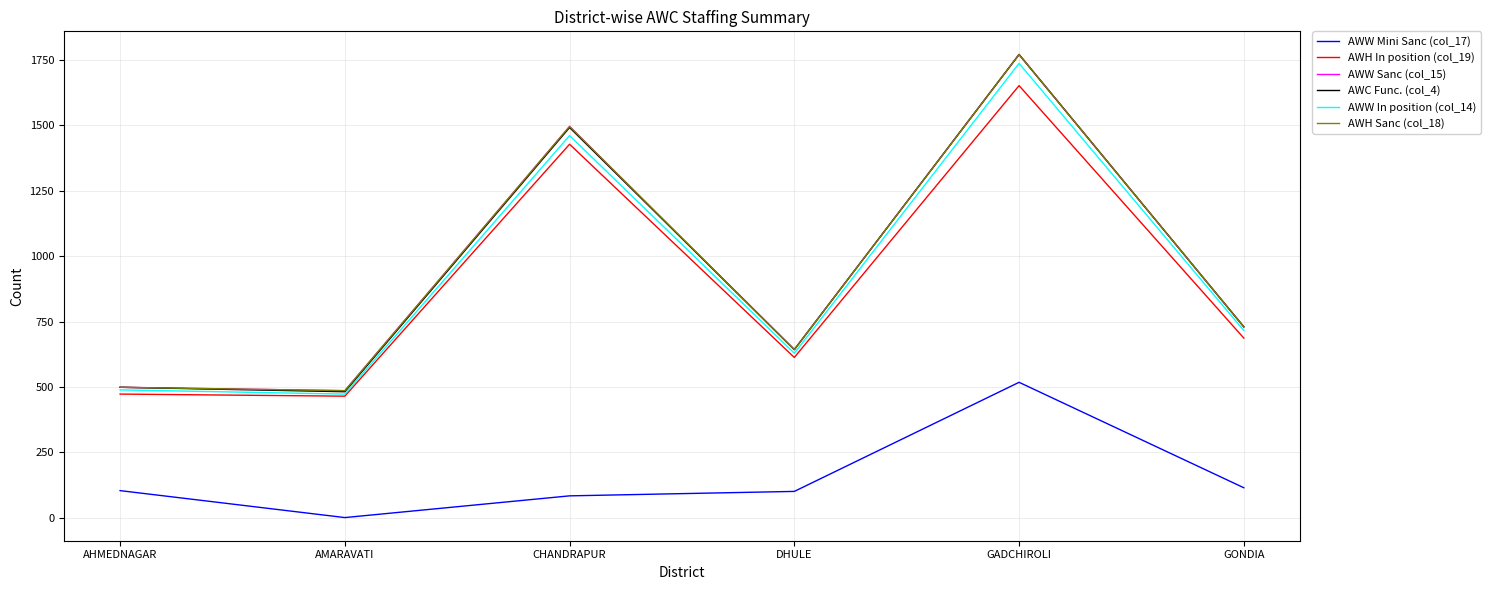

What is the difference between the highest and lowest values at AMARAVATI?

485